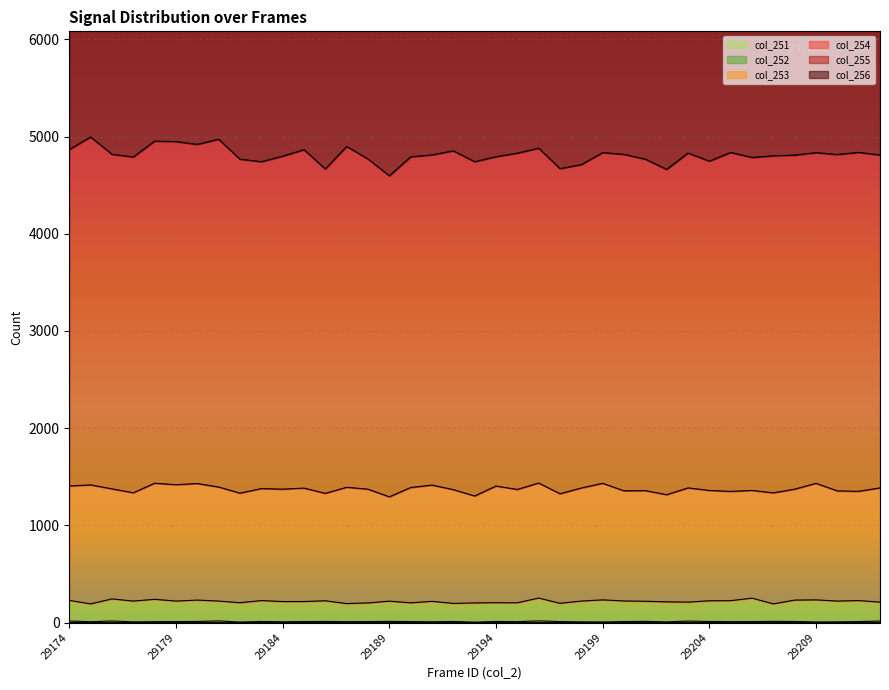

Is it true that col_251 equals 0 at 29184?

True